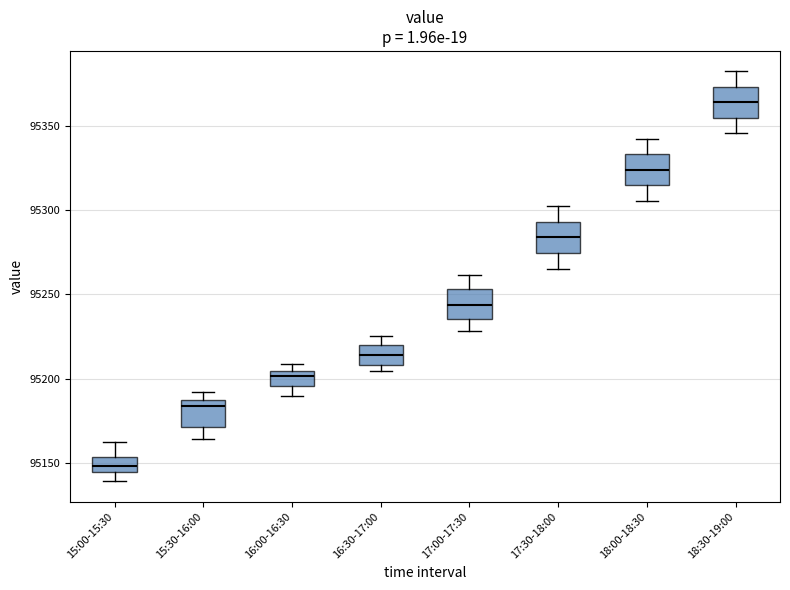

Which box's median line is the lowest?

15:00-15:30